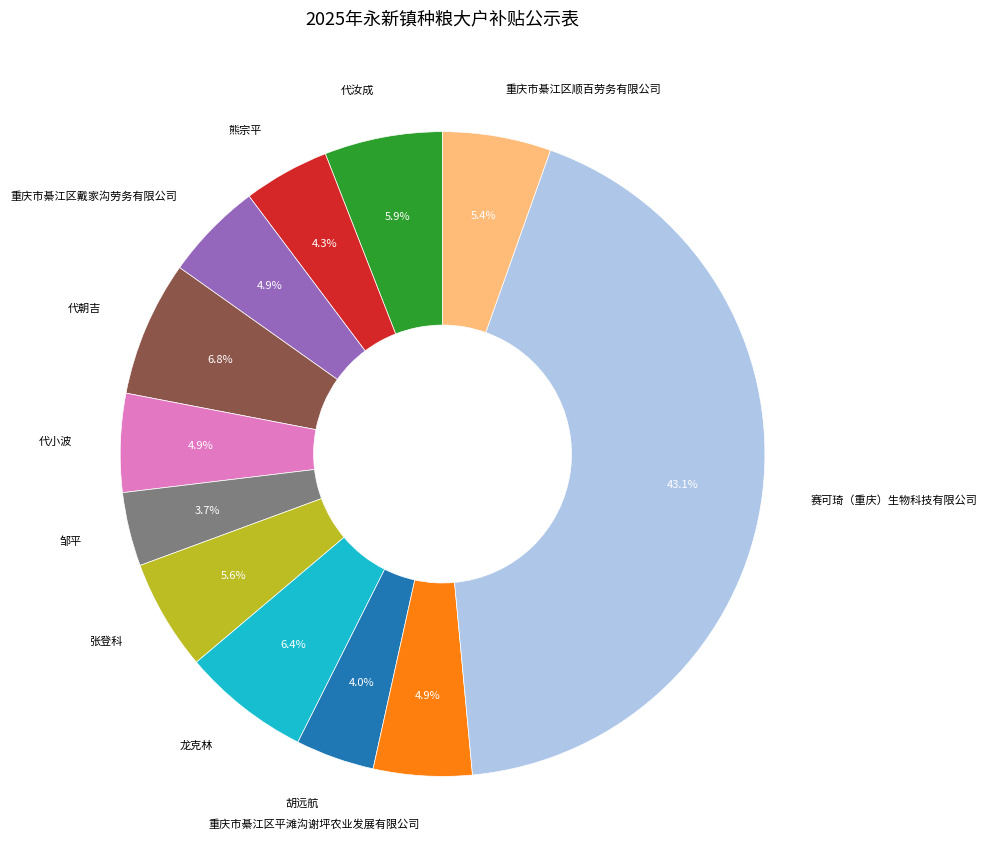

What percentage is NOT represented by 代小波?

95.1%